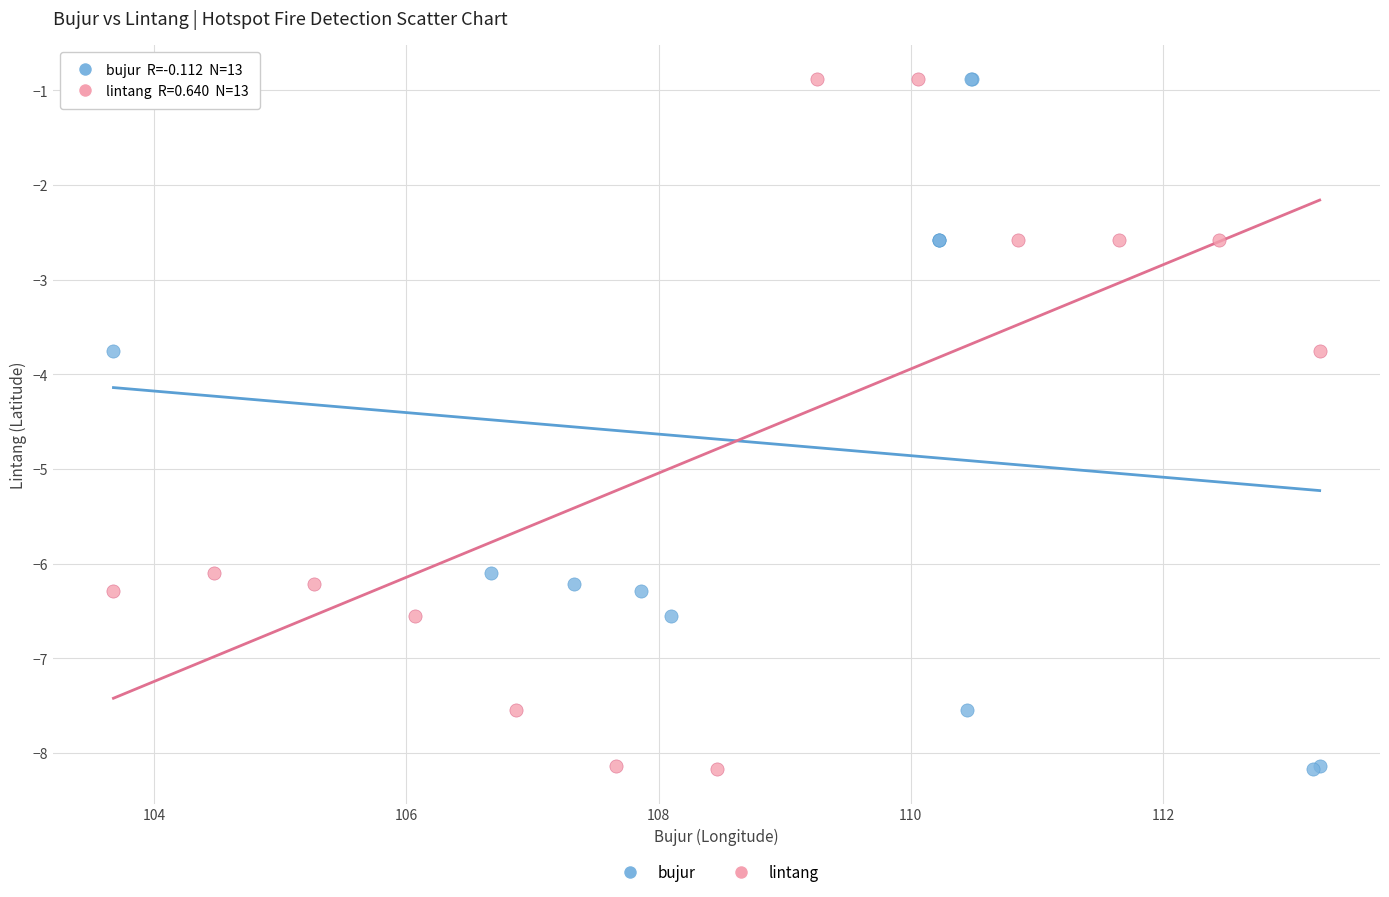

What are all the series names shown in the legend?

bujur, lintang